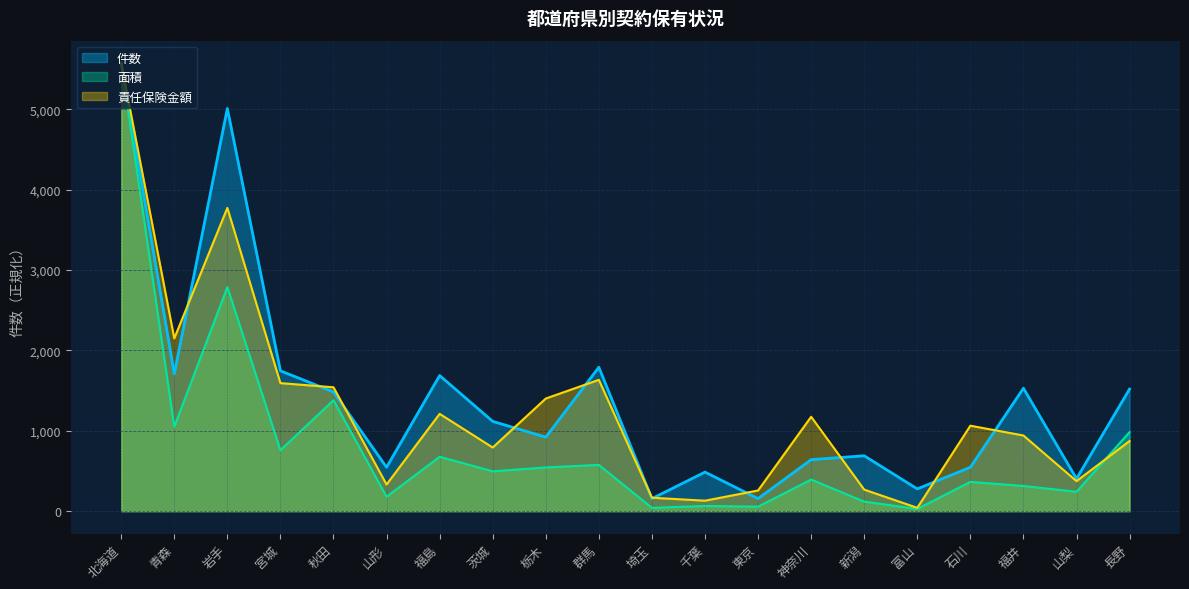

True or false: 面積 has more than 2 points higher than both neighbors.

True